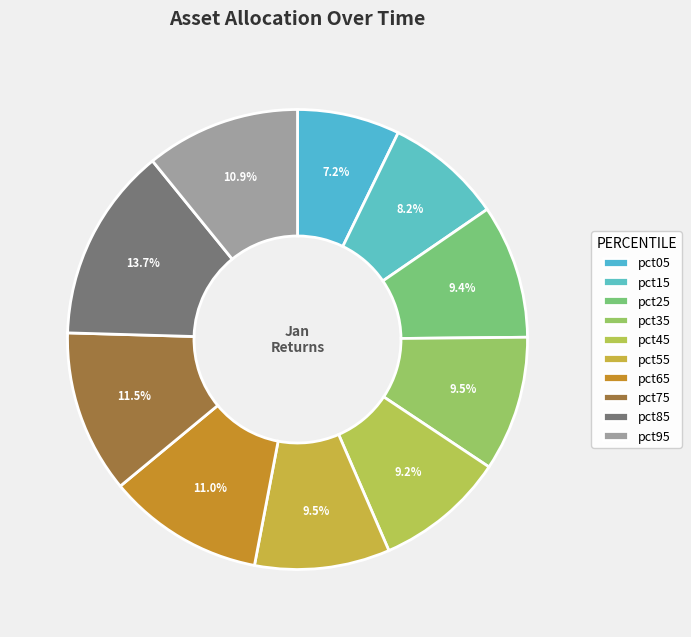

To the nearest percent, what percentage of the pie is pct65?

11%